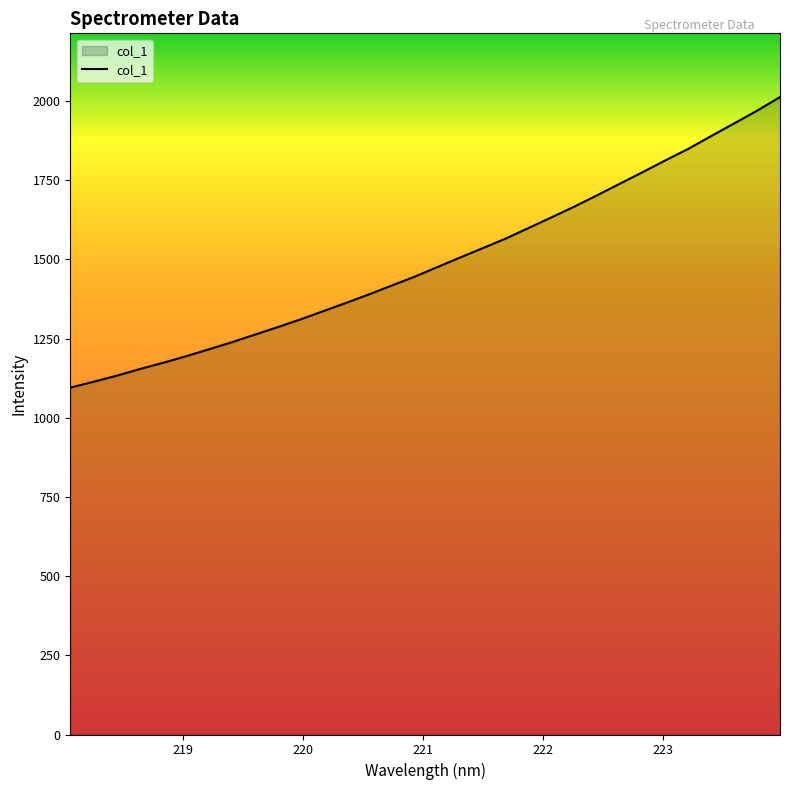

What is the minimum value shown in the chart?

1095.0